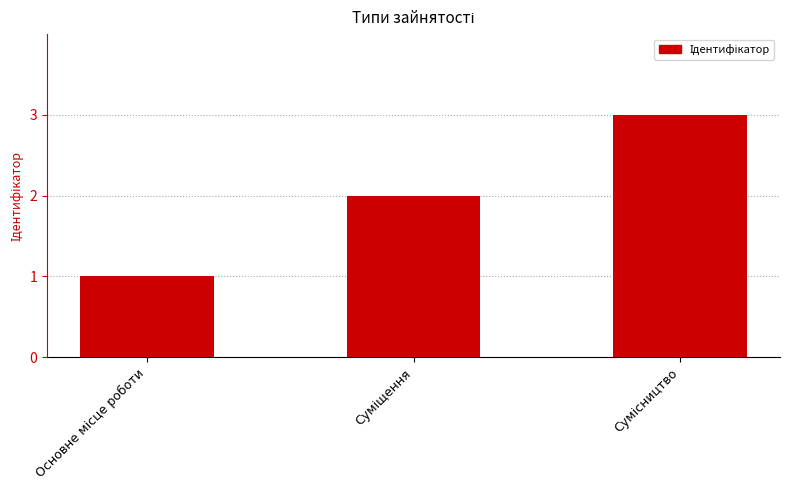

Reading right to left, transcribe all the data shown in this chart.

3	2	1